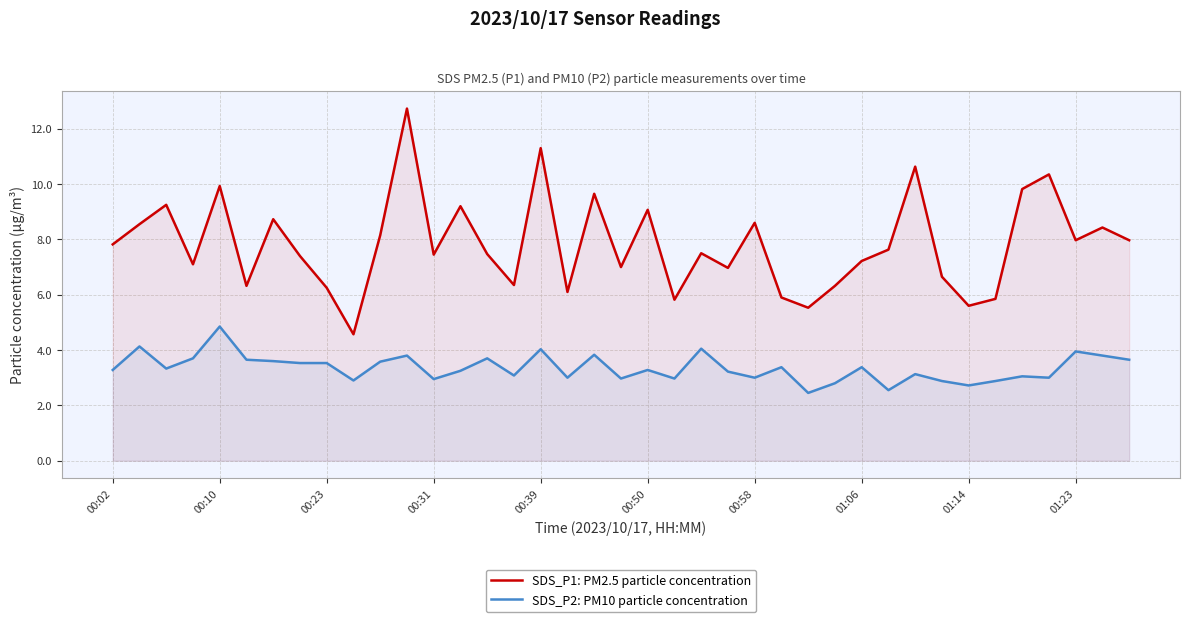

Is it true that SDS_P1: PM2.5 particle concentration equals 7.8 at 21?

False